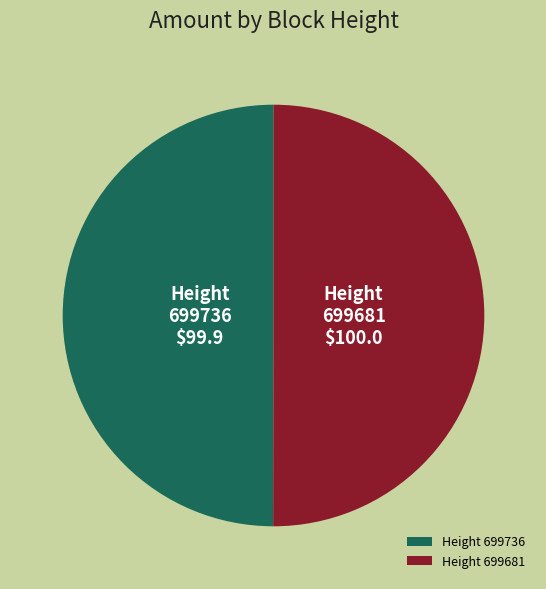

What is the ratio of the value at Height 699681 to the value at Height 699736?

1.0